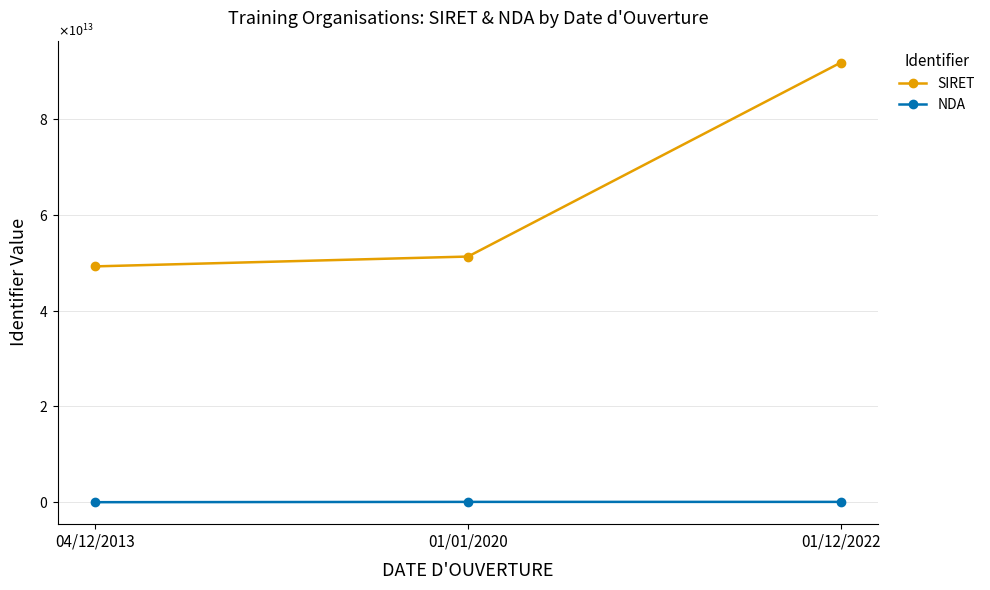

What is the sum of the NDA values at 04/12/2013 and 01/01/2020?

87085646908